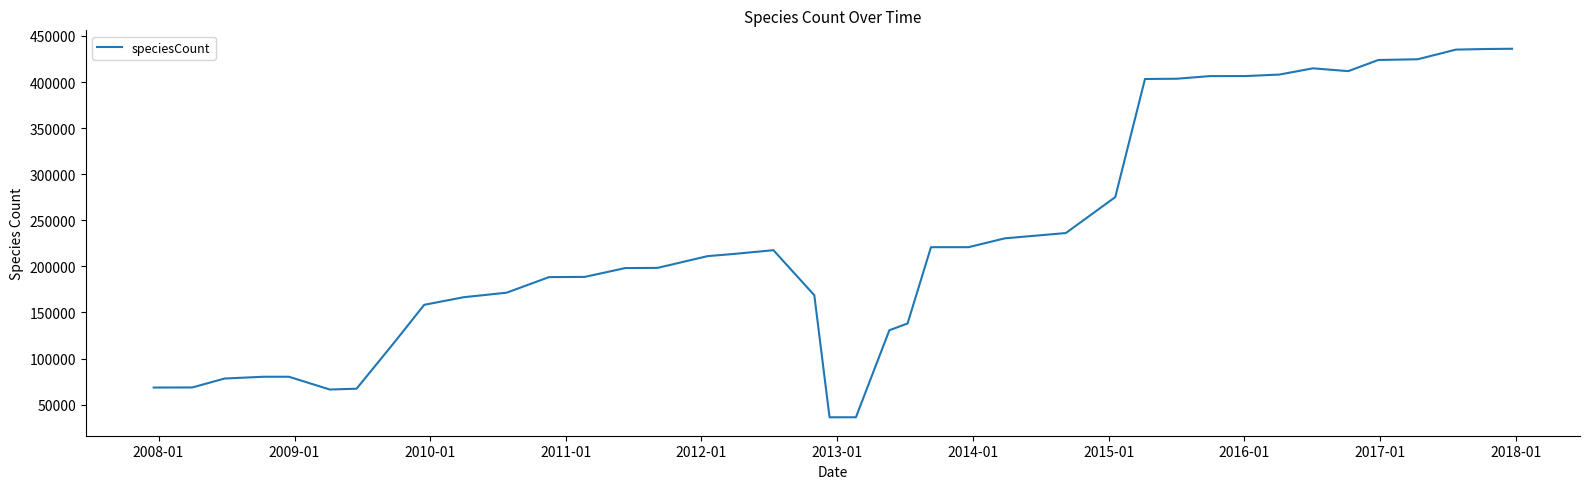

What is the maximum value shown in the chart?

436068